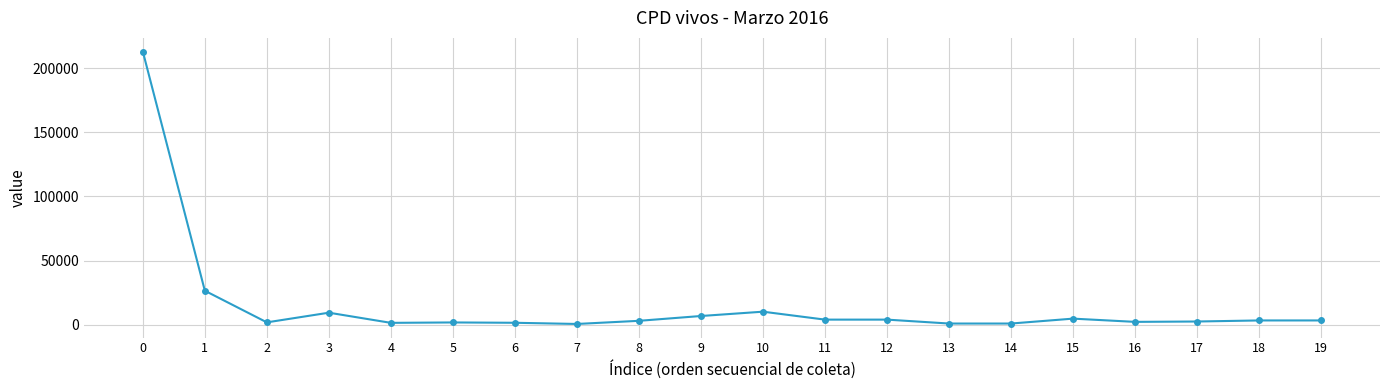

True or false: the data shows 79098 at 0.

False